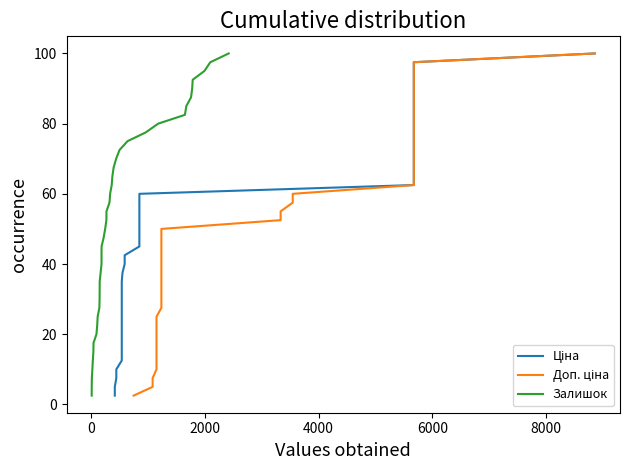

Reading right to left, list all the values displayed in this chart.

Ціна: 100.0	97.5	95.0	92.5	90.0	87.5	85.0	82.5	80.0	77.5	75.0	72.5	70.0	67.5	65.0	62.5	60.0	57.5	55.0	52.5	50.0	47.5	45.0	42.5	40.0	37.5	35.0	32.5	30.0	27.5	25.0	22.5	20.0	17.5	15.0	12.5	10.0	7.5	5.0	2.5
Доп. ціна: 100.0	97.5	95.0	92.5	90.0	87.5	85.0	82.5	80.0	77.5	75.0	72.5	70.0	67.5	65.0	62.5	60.0	57.5	55.0	52.5	50.0	47.5	45.0	42.5	40.0	37.5	35.0	32.5	30.0	27.5	25.0	22.5	20.0	17.5	15.0	12.5	10.0	7.5	5.0	2.5
Залишок: 100.0	97.5	95.0	92.5	90.0	87.5	85.0	82.5	80.0	77.5	75.0	72.5	70.0	67.5	65.0	62.5	60.0	57.5	55.0	52.5	50.0	47.5	45.0	42.5	40.0	37.5	35.0	32.5	30.0	27.5	25.0	22.5	20.0	17.5	15.0	12.5	10.0	7.5	5.0	2.5